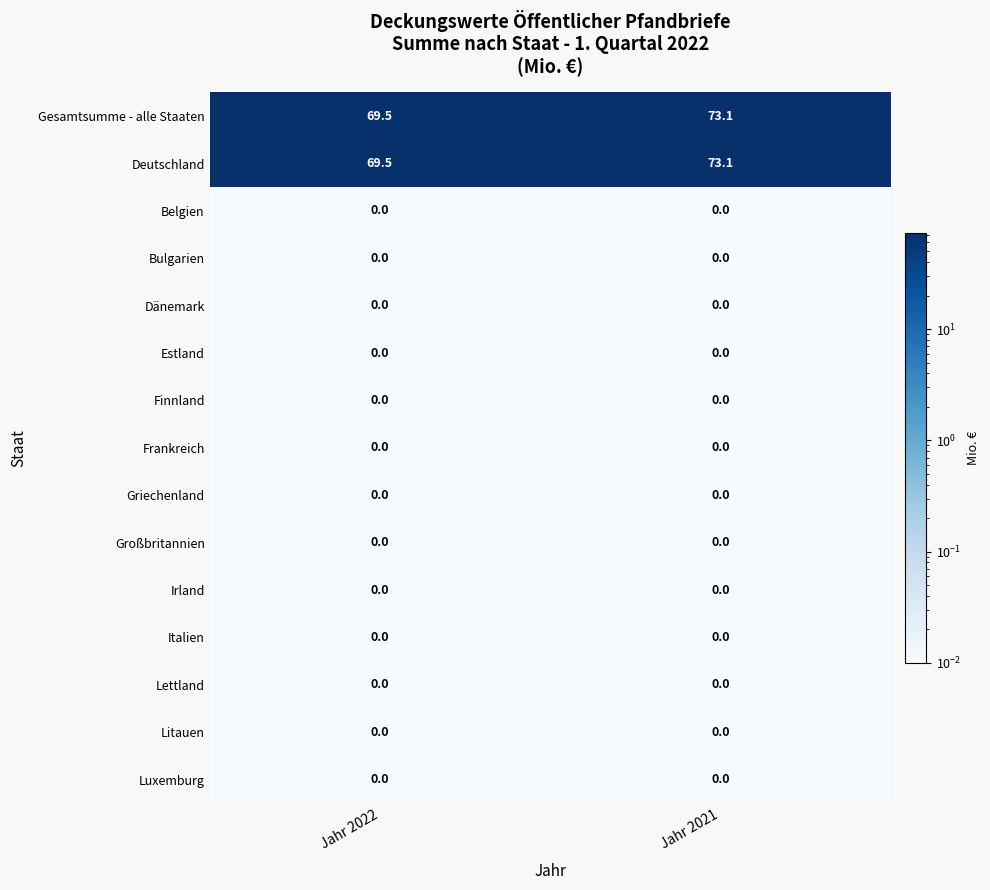

Is it true that Irland equals 0.0 at Jahr 2022?

True